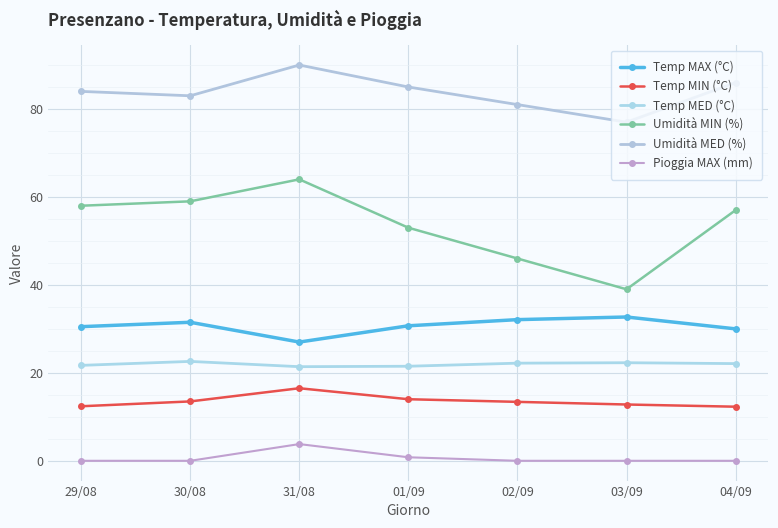

What is the value of the Temp MIN (°C) point at the 4th from the left?

14.0